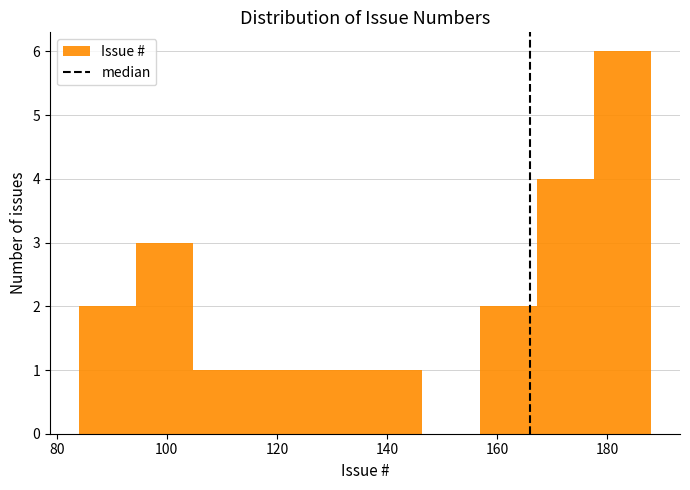

Reading left to right, transcribe this chart: for each bar, give the range it covers on the x-axis and its height. Neither the bar edges nor the heights are printed on the chart, so give them approximately, as read against the axes.

84.0 to 94.4: 2
94.4 to 104.8: 3
104.8 to 115.2: 1
115.2 to 125.6: 1
125.6 to 136.0: 1
136.0 to 146.4: 1
146.4 to 156.8: 0
156.8 to 167.2: 2
167.2 to 177.6: 4
177.6 to 188.0: 6